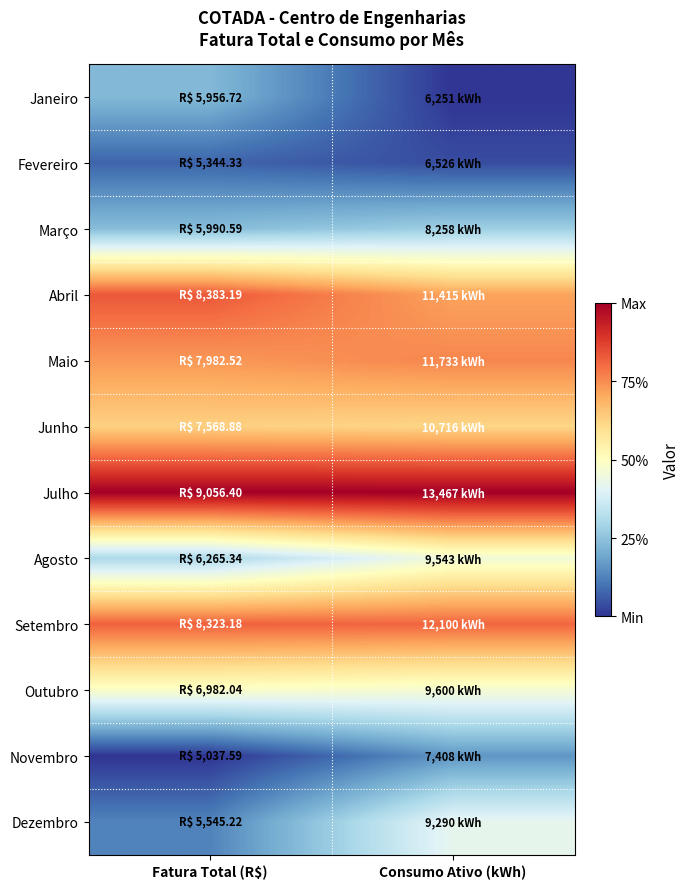

Reading left to right, transcribe all the data shown in this chart.

Janeiro: Fatura Total (R$)=0.2	Consumo Ativo (kWh)=0.0
Fevereiro: Fatura Total (R$)=0.1	Consumo Ativo (kWh)=0.0
Março: Fatura Total (R$)=0.2	Consumo Ativo (kWh)=0.3
Abril: Fatura Total (R$)=0.8	Consumo Ativo (kWh)=0.7
Maio: Fatura Total (R$)=0.7	Consumo Ativo (kWh)=0.8
Junho: Fatura Total (R$)=0.6	Consumo Ativo (kWh)=0.6
Julho: Fatura Total (R$)=1.0	Consumo Ativo (kWh)=1.0
Agosto: Fatura Total (R$)=0.3	Consumo Ativo (kWh)=0.5
Setembro: Fatura Total (R$)=0.8	Consumo Ativo (kWh)=0.8
Outubro: Fatura Total (R$)=0.5	Consumo Ativo (kWh)=0.5
Novembro: Fatura Total (R$)=0.0	Consumo Ativo (kWh)=0.2
Dezembro: Fatura Total (R$)=0.1	Consumo Ativo (kWh)=0.4